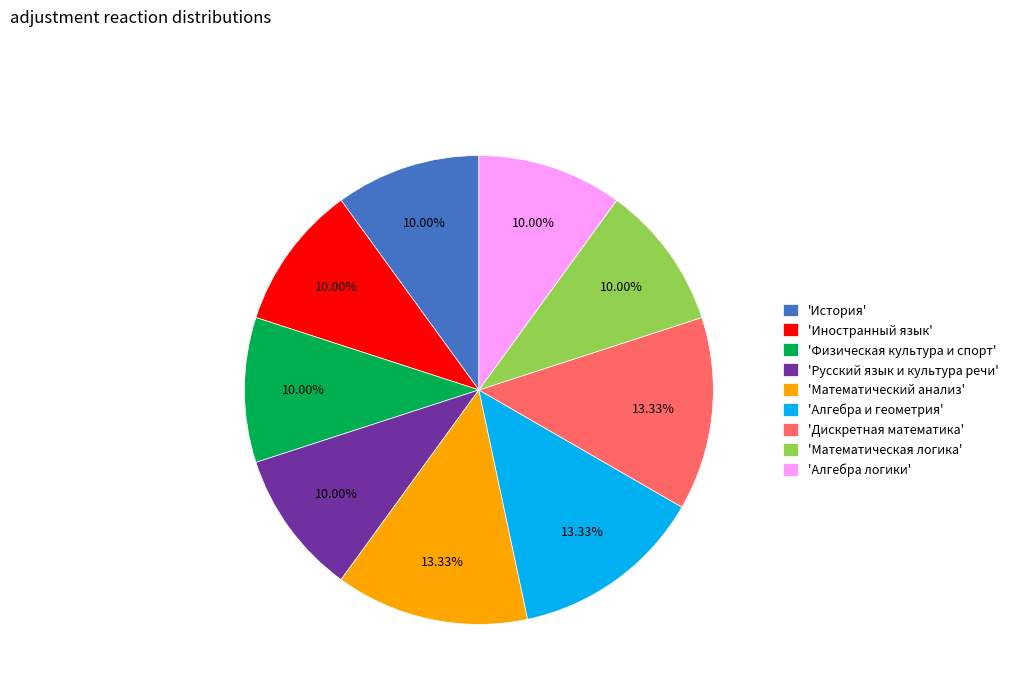

Does any single category account for the majority?

No